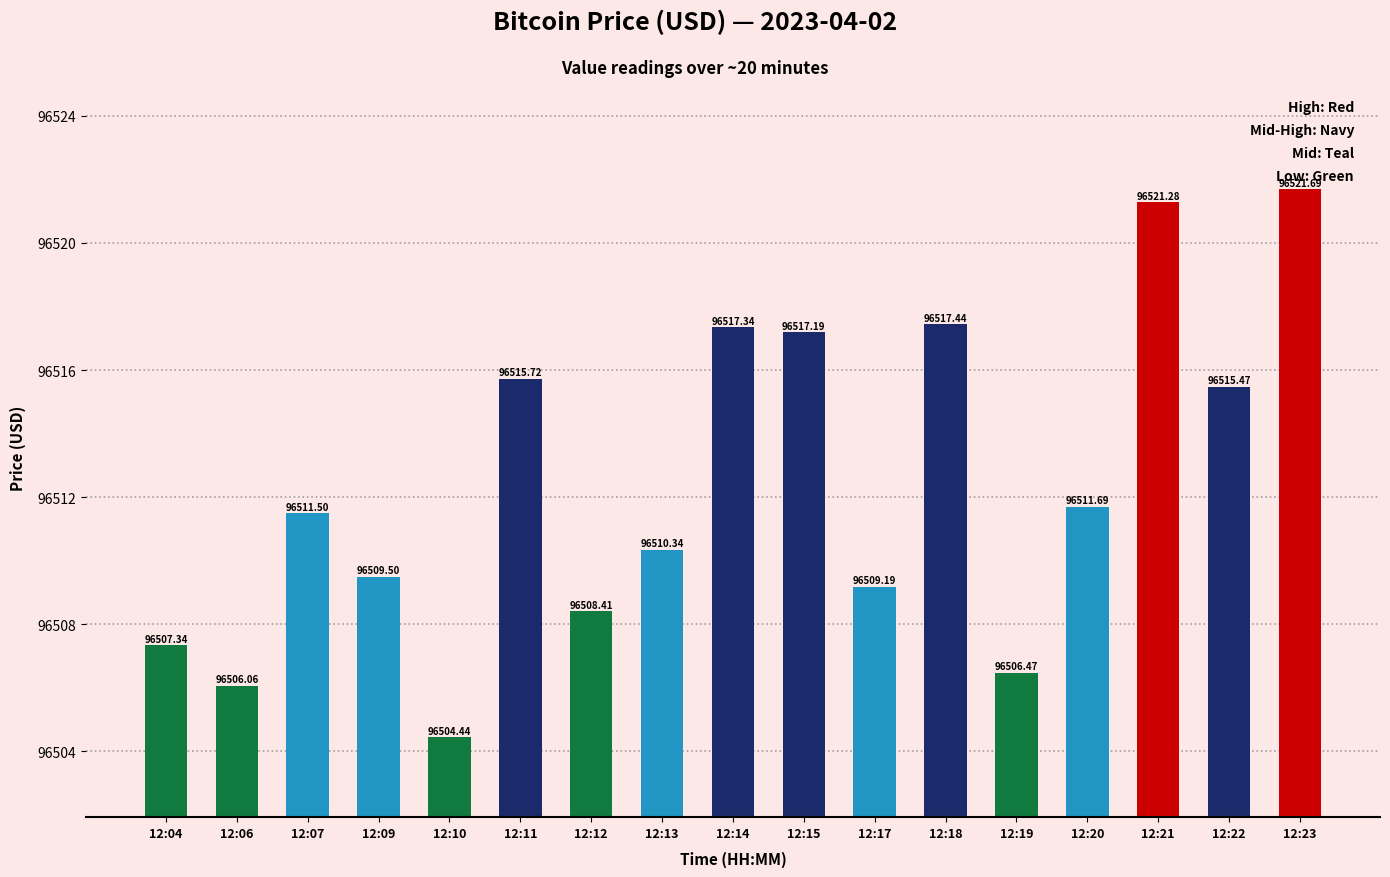

What is the smallest value displayed?

96504.4